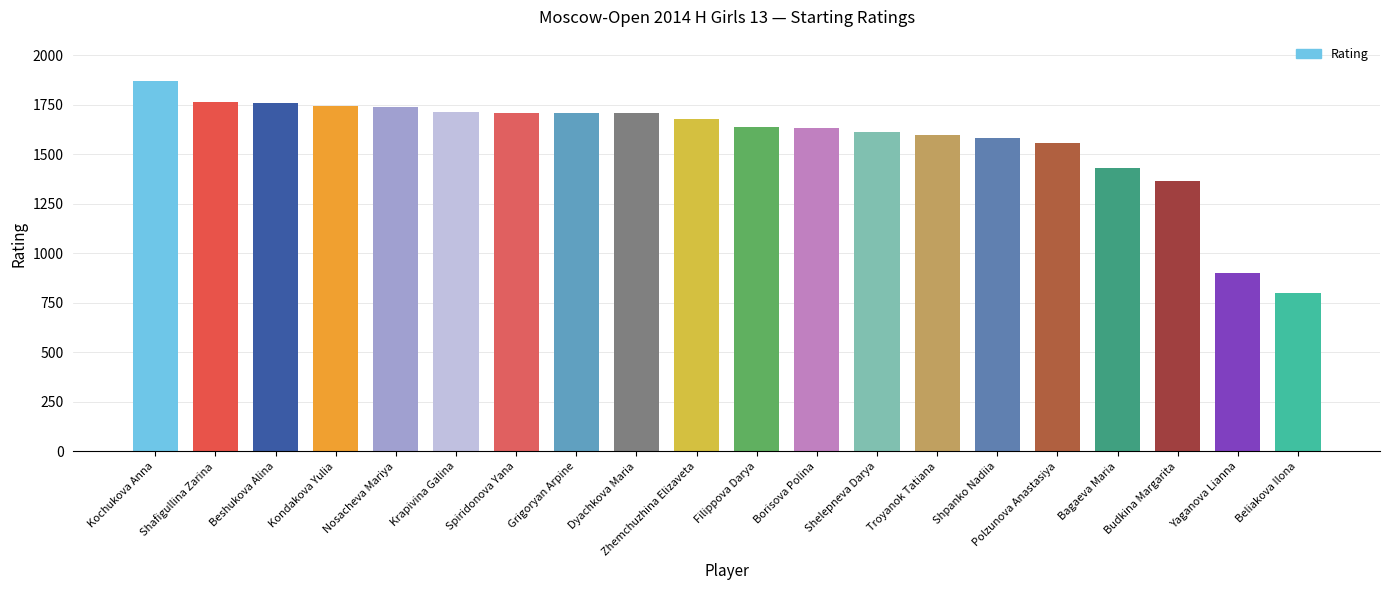

Is it true that the value at Budkina Margarita is 1363?

True